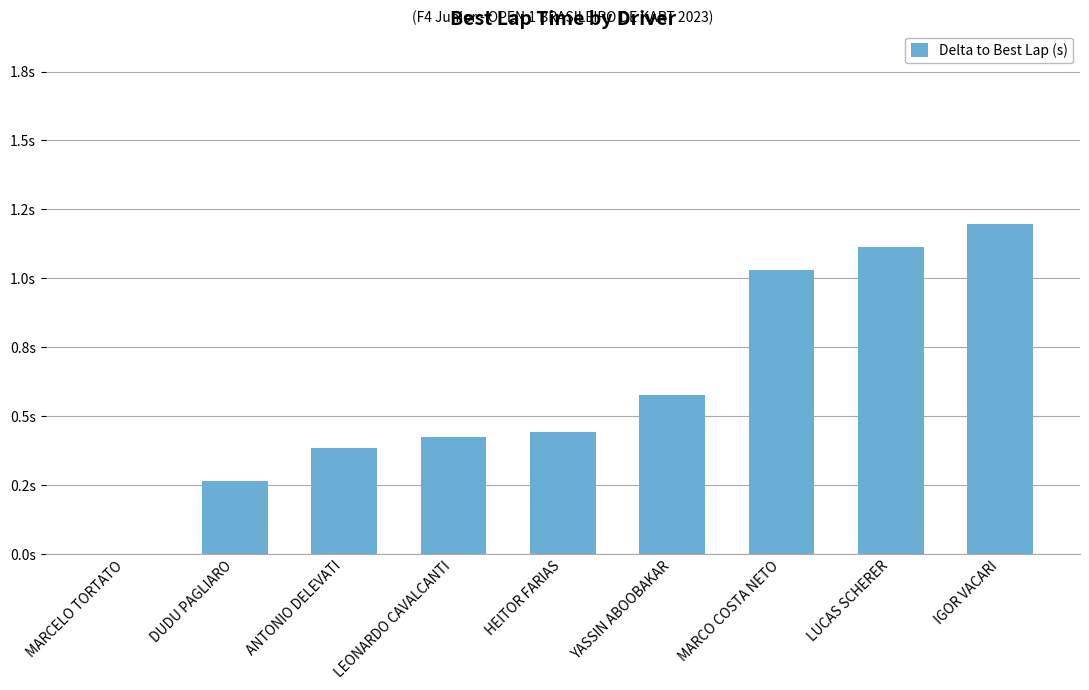

What is the label of the 8th bar from the left?

LUCAS SCHERER